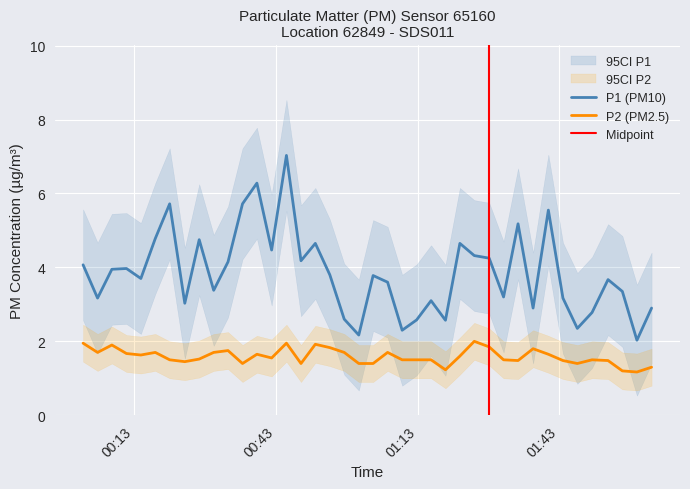

True or false: P2 and P1 cross at least once.

False